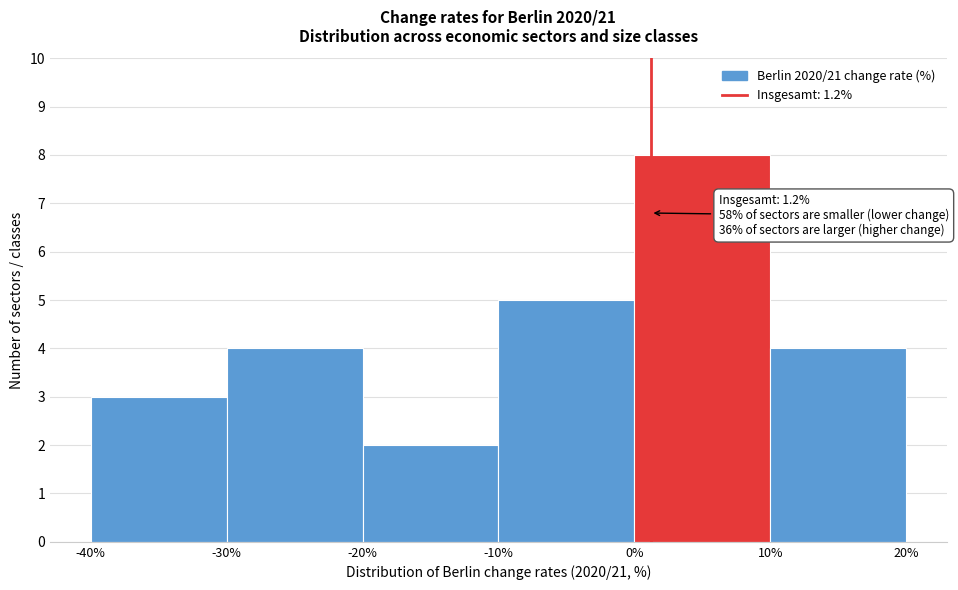

Over which range of the x-axis is the bar tallest?

0% to 10%